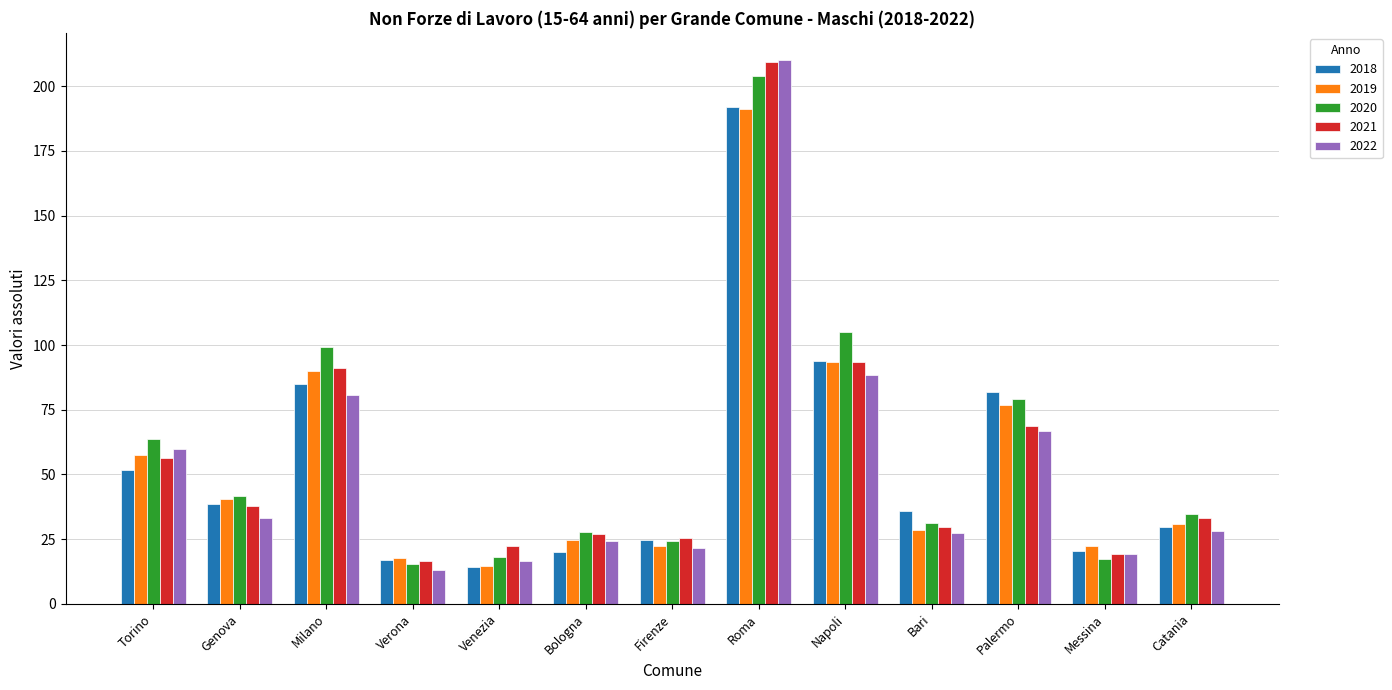

True or false: 2021 has a value of 68.9 at Palermo.

True